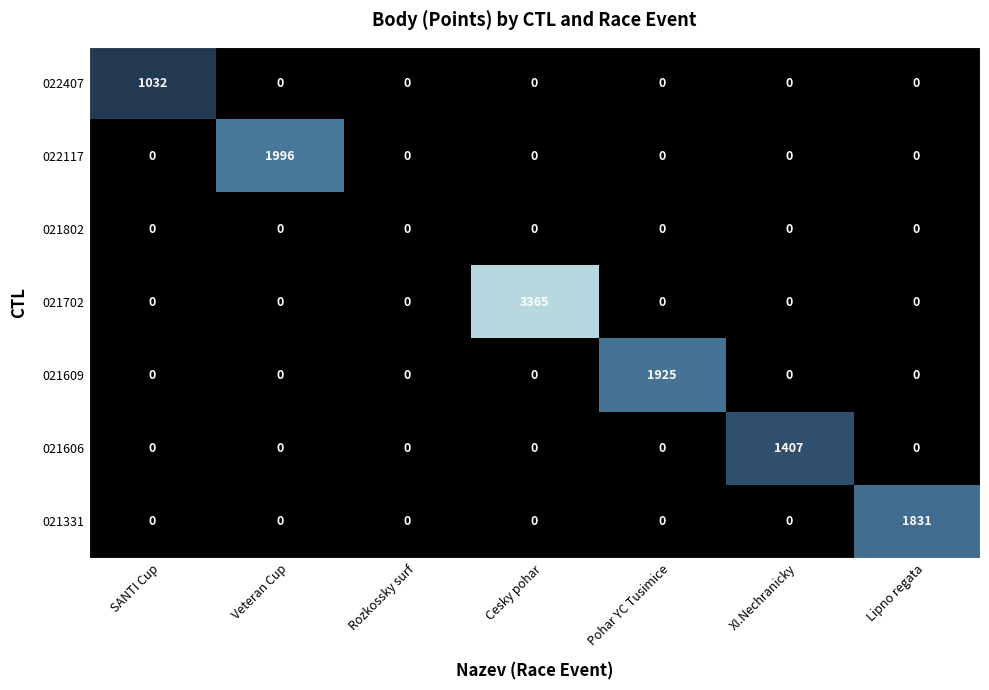

At which category is the sum across all series the highest?

Cesky pohar